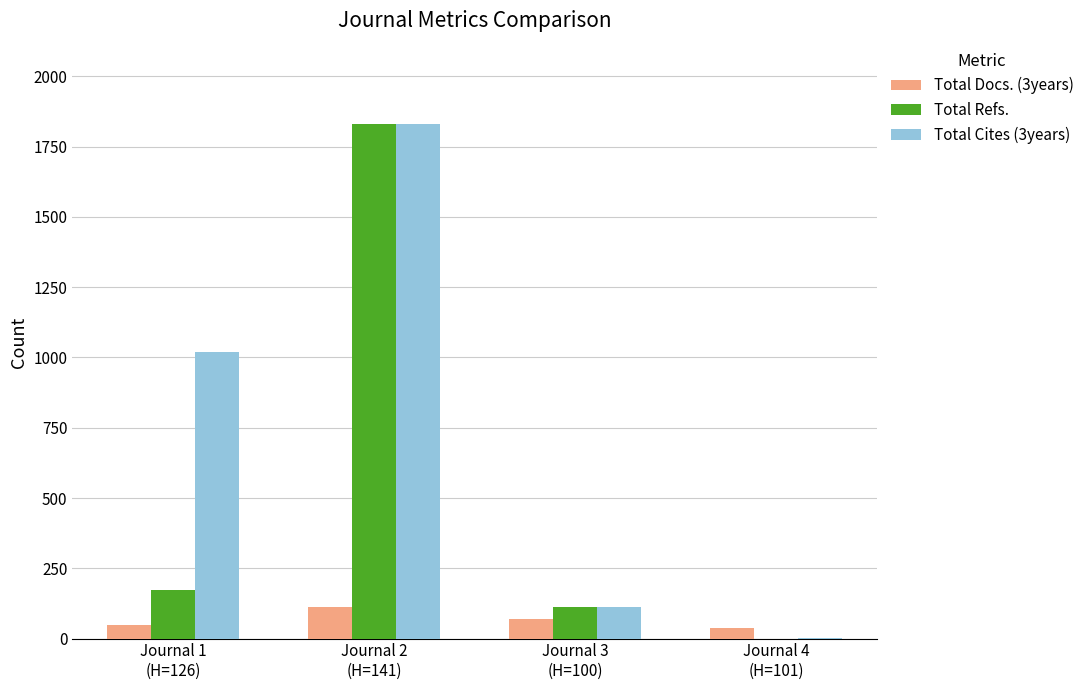

What is the highest value of the Total Cites (3years) series?

1832